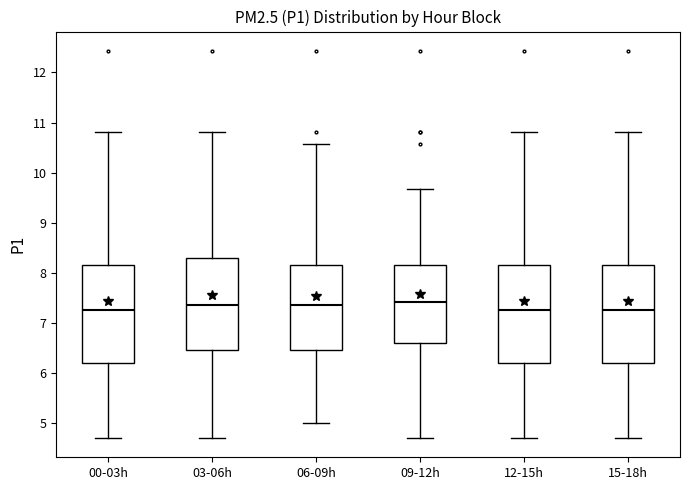

Reading left to right, transcribe this box plot: for each box, give where its median line is, the range the box spans, and where its two whiskers end, as read against the y-axis. The values are not printed on the chart, so give them approximately, as read against the axis.

00-03h: median 7.3, box 6.2 to 8.2, whiskers 4.7 to 10.8
03-06h: median 7.4, box 6.5 to 8.3, whiskers 4.7 to 10.8
06-09h: median 7.4, box 6.5 to 8.2, whiskers 5.0 to 10.6
09-12h: median 7.4, box 6.6 to 8.2, whiskers 4.7 to 9.7
12-15h: median 7.3, box 6.2 to 8.2, whiskers 4.7 to 10.8
15-18h: median 7.3, box 6.2 to 8.2, whiskers 4.7 to 10.8